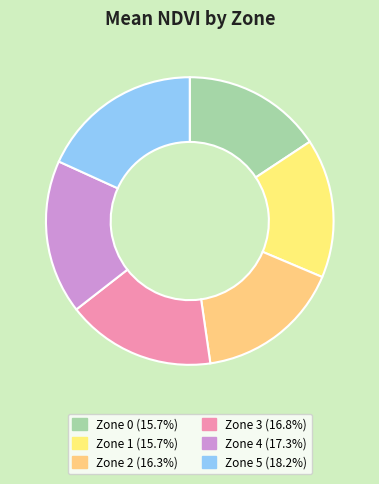

Does any single category account for the majority?

No